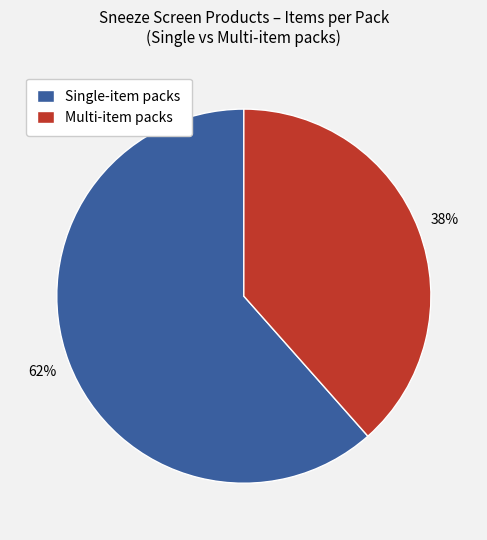

The Single-item packs slice represents 62% of the pie. True or false?

True